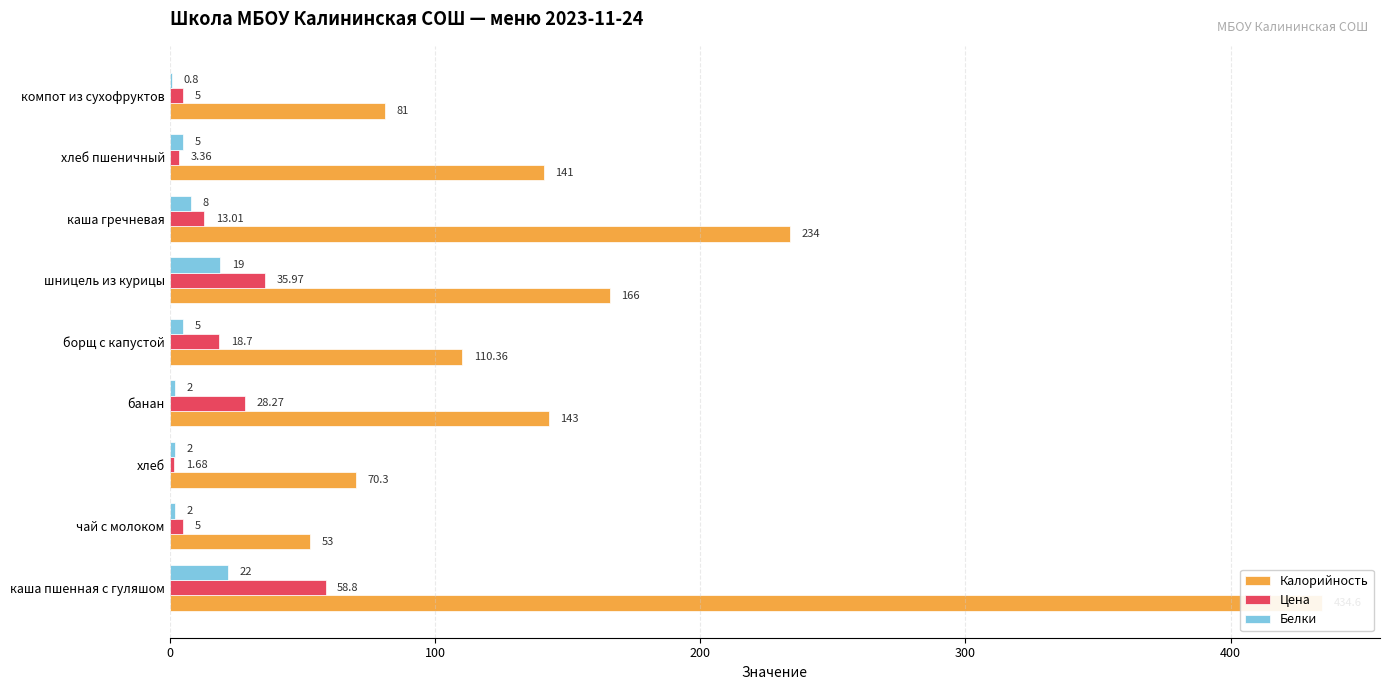

What is the value of the Белки bar at the 5th from the left?

5.0